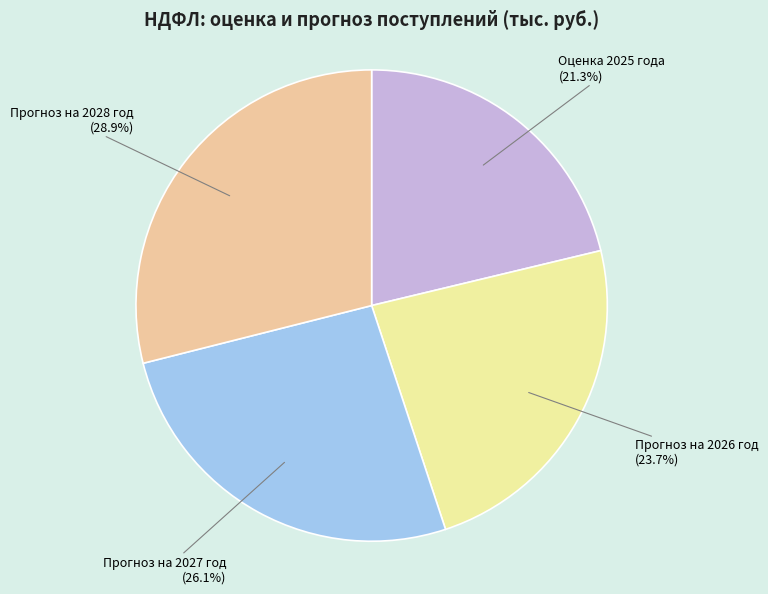

To the nearest percent, what is the difference between the Оценка 2025 года and Прогноз на 2028 год slice percentages?

8%